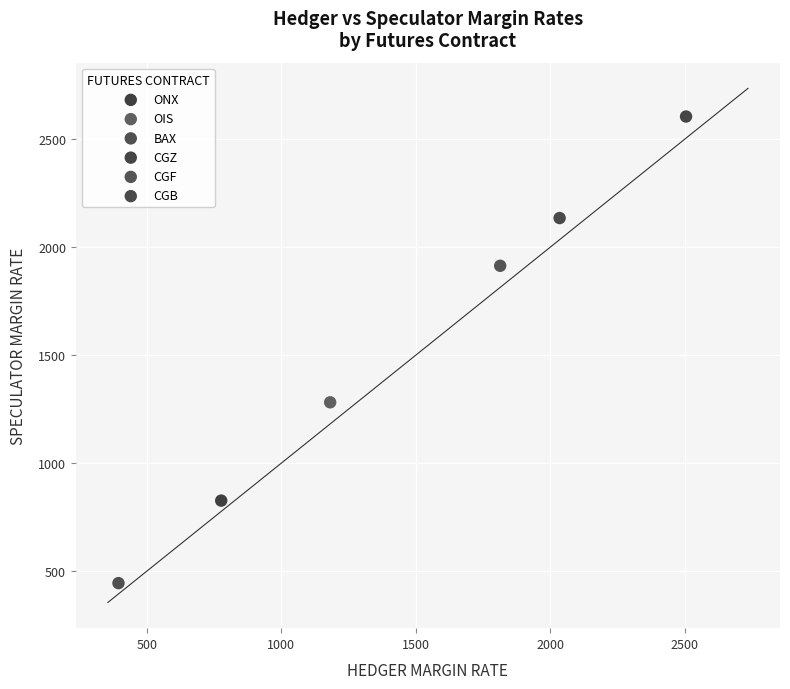

What are all the series names shown in the legend?

ONX, OIS, BAX, CGZ, CGF, CGB